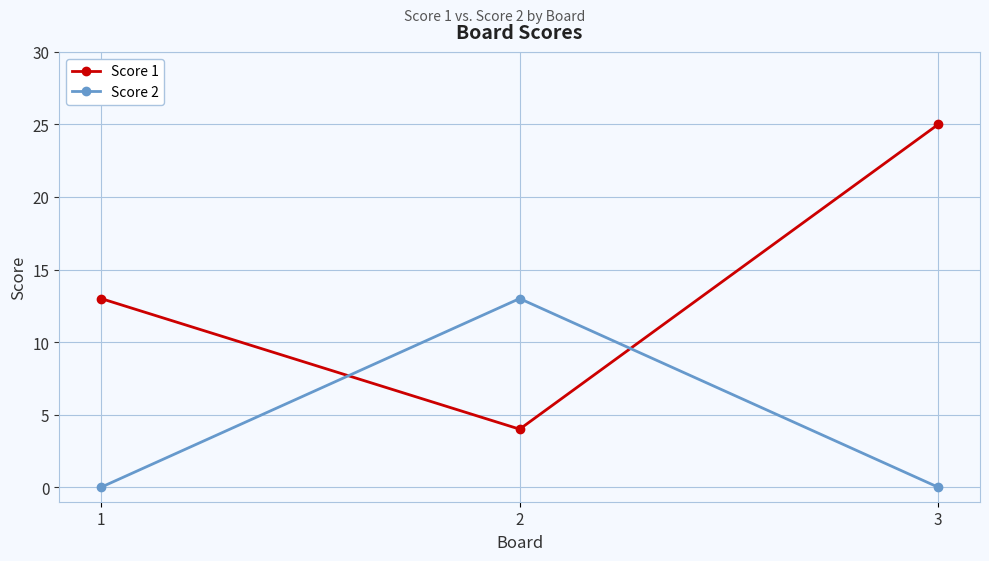

Reading right to left, transcribe all the data shown in this chart.

Score 1: 25	4	13
Score 2: 0	13	0